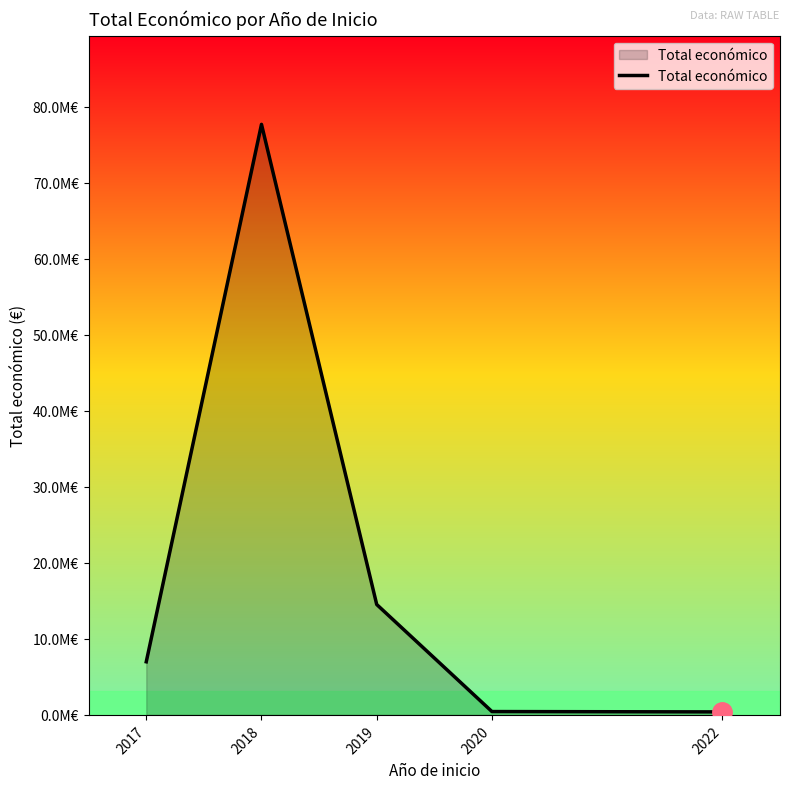

What is the smallest value displayed?

395340